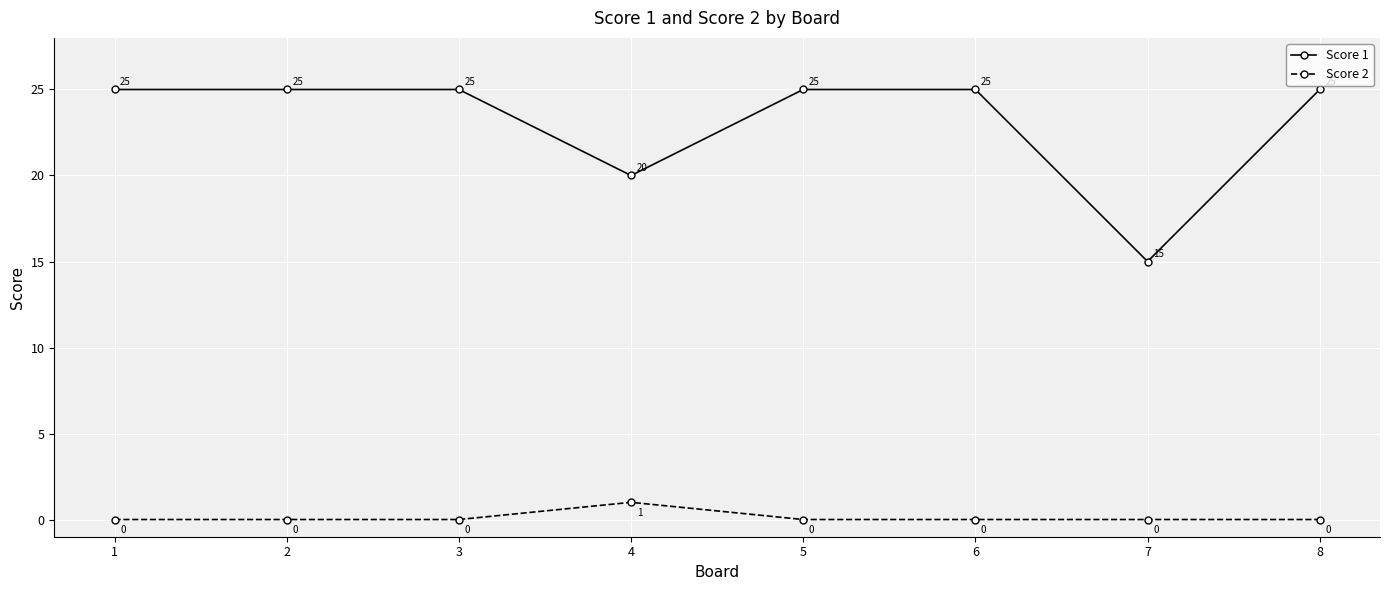

Is the value of Score 1 at 7 greater than the value of Score 2 at 2?

Yes